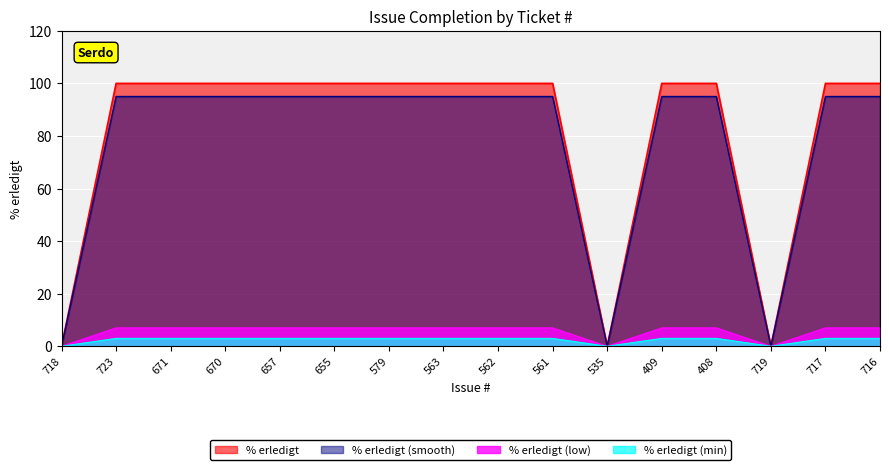

Rank the categories by value from highest to lowest.

723, 671, 670, 657, 655, 579, 563, 562, 561, 409, 408, 717, 716, 718, 535, 719